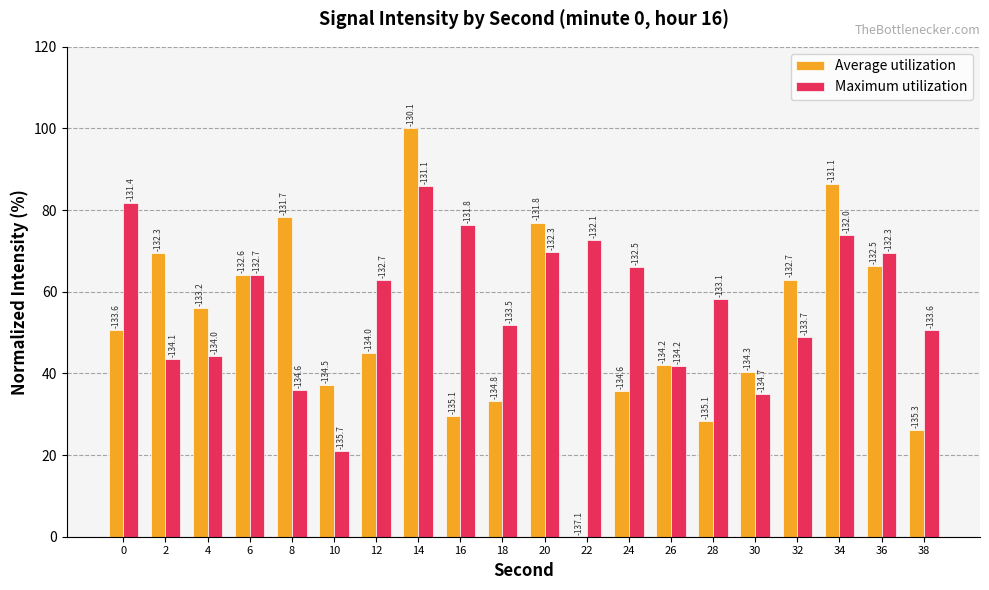

Rank the series at 4 from lowest to highest value.

Maximum utilization, Average utilization